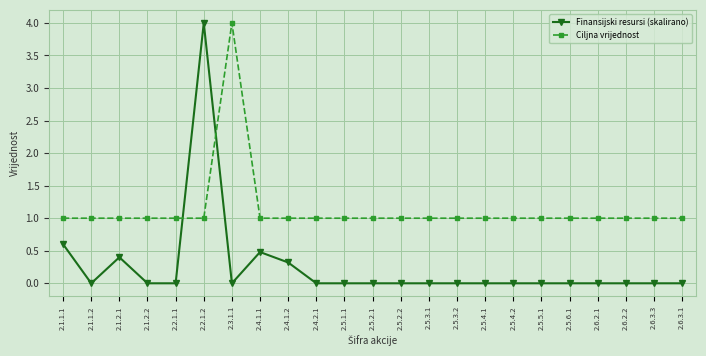

Rank the series by their average value, from highest to lowest.

Ciljna vrijednost, Finansijski resursi (skalirano)